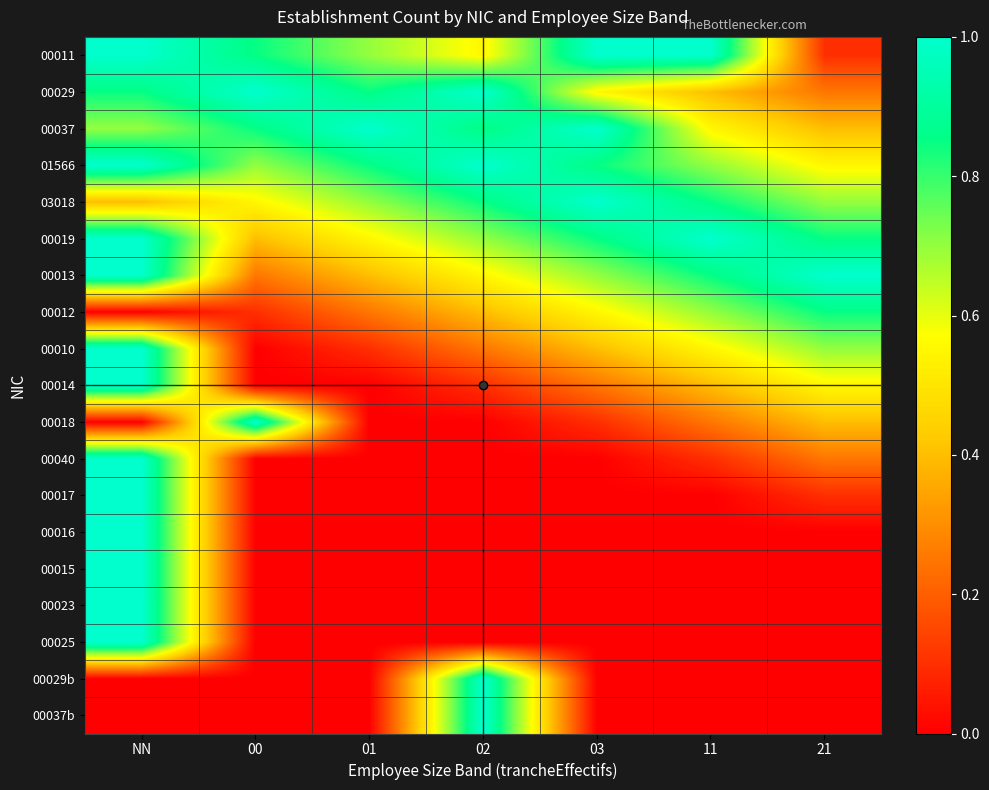

Reading left to right, extract all data points from this chart.

00011: NN=1.0	00=0.8	01=0.7	02=0.6	03=1.0	11=1.0	21=0.1
00029: NN=0.8	00=1.0	01=0.8	02=1.0	03=0.6	11=0.4	21=0.2
00037: NN=0.7	00=0.8	01=1.0	02=0.8	03=1.0	11=0.6	21=0.4
01566: NN=1.0	00=0.7	01=0.8	02=1.0	03=0.8	11=0.7	21=0.6
03018: NN=0.4	00=0.6	01=0.7	02=0.8	03=1.0	11=0.8	21=0.7
00019: NN=1.0	00=0.4	01=0.6	02=0.7	03=0.8	11=1.0	21=0.8
00013: NN=1.0	00=0.2	01=0.4	02=0.6	03=0.7	11=0.8	21=1.0
00012: NN=0.0	00=0.1	01=0.2	02=0.4	03=0.6	11=0.7	21=0.8
00010: NN=1.0	00=0.0	01=0.1	02=0.2	03=0.4	11=0.6	21=0.7
00014: NN=1.0	00=0.0	01=0.0	02=0.1	03=0.2	11=0.4	21=0.6
00018: NN=0.0	00=1.0	01=0.0	02=0.0	03=0.1	11=0.2	21=0.4
00040: NN=1.0	00=0.0	01=0.0	02=0.0	03=0.0	11=0.1	21=0.2
00017: NN=1.0	00=0.0	01=0.0	02=0.0	03=0.0	11=0.0	21=0.1
00016: NN=1.0	00=0.0	01=0.0	02=0.0	03=0.0	11=0.0	21=0.0
00015: NN=1.0	00=0.0	01=0.0	02=0.0	03=0.0	11=0.0	21=0.0
00023: NN=1.0	00=0.0	01=0.0	02=0.0	03=0.0	11=0.0	21=0.0
00025: NN=1.0	00=0.0	01=0.0	02=0.0	03=0.0	11=0.0	21=0.0
00029b: NN=0.0	00=0.0	01=0.0	02=1.0	03=0.0	11=0.0	21=0.0
00037b: NN=0.0	00=0.0	01=0.0	02=1.0	03=0.0	11=0.0	21=0.0